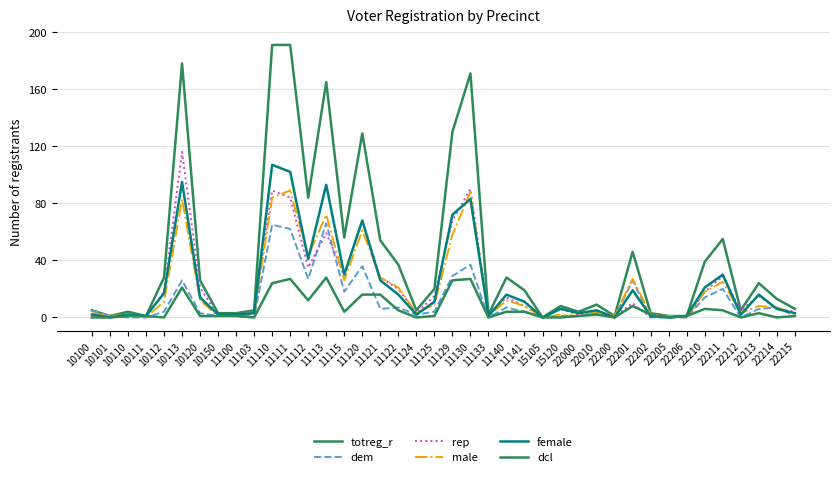

Read the totreg_r value at 11121, to the nearest 50.

50